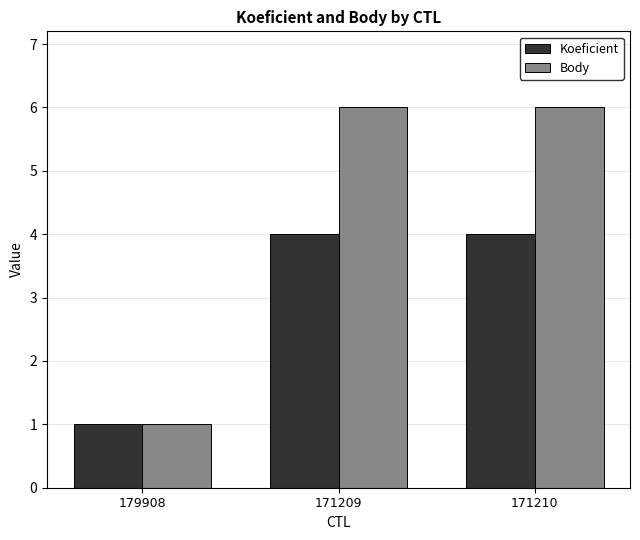

What is the label of the 2nd bar from the right?

171209